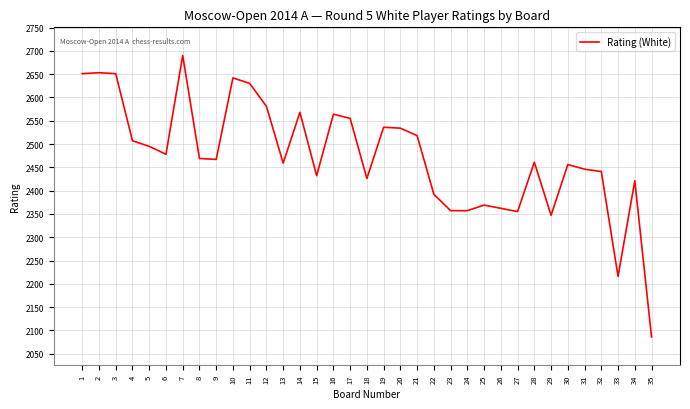

What is the greatest value displayed?

2690